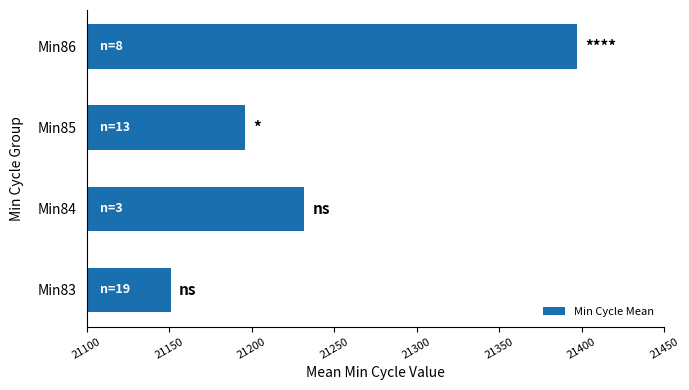

True or false: the data shows 21232 at Min84.

True